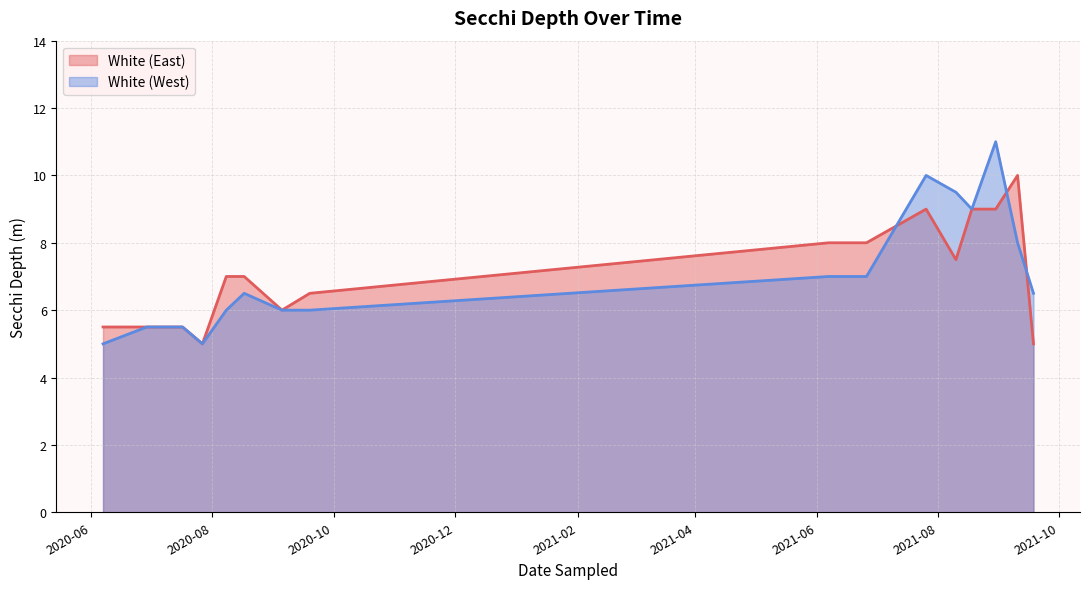

Which series has the largest total across all categories?

White (East)